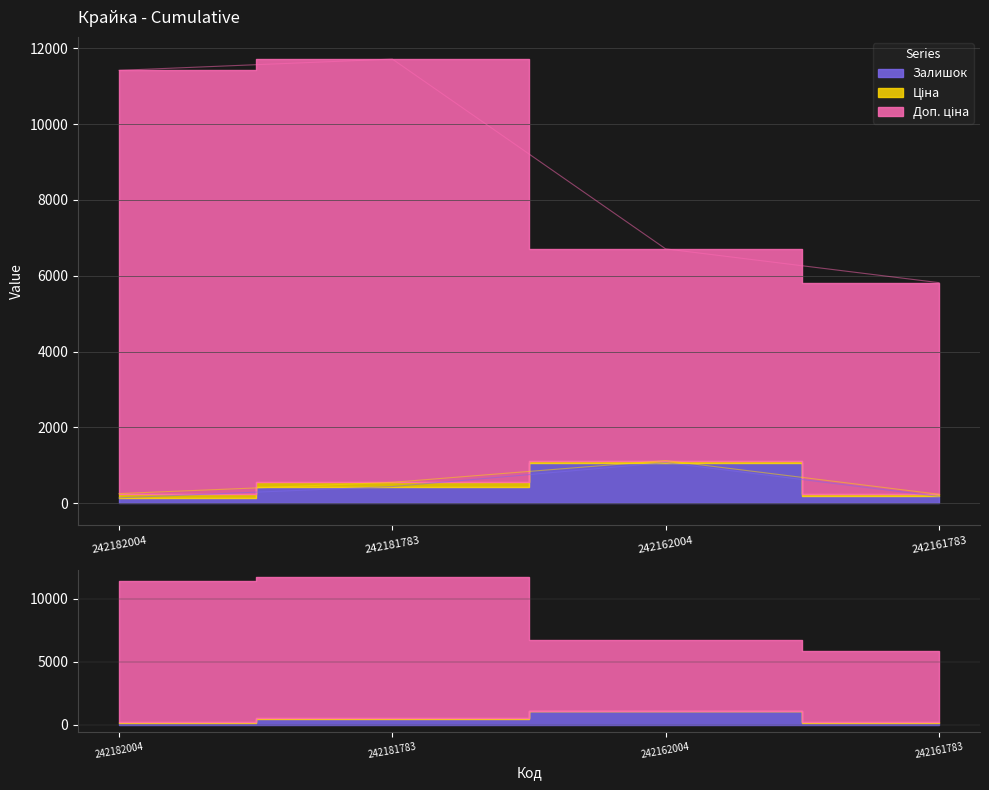

Which category has the highest value in the Залишок series?

242162004